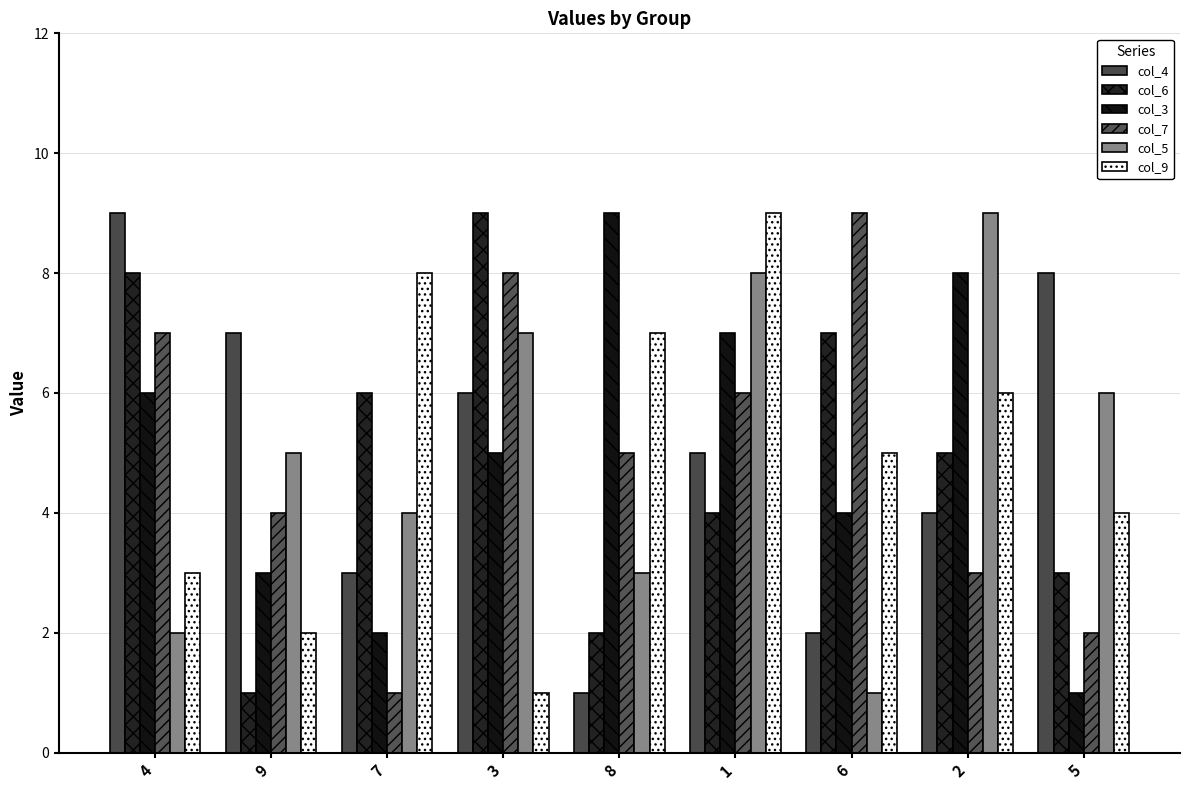

What are all the series names shown in the legend?

col_4, col_6, col_3, col_7, col_5, col_9